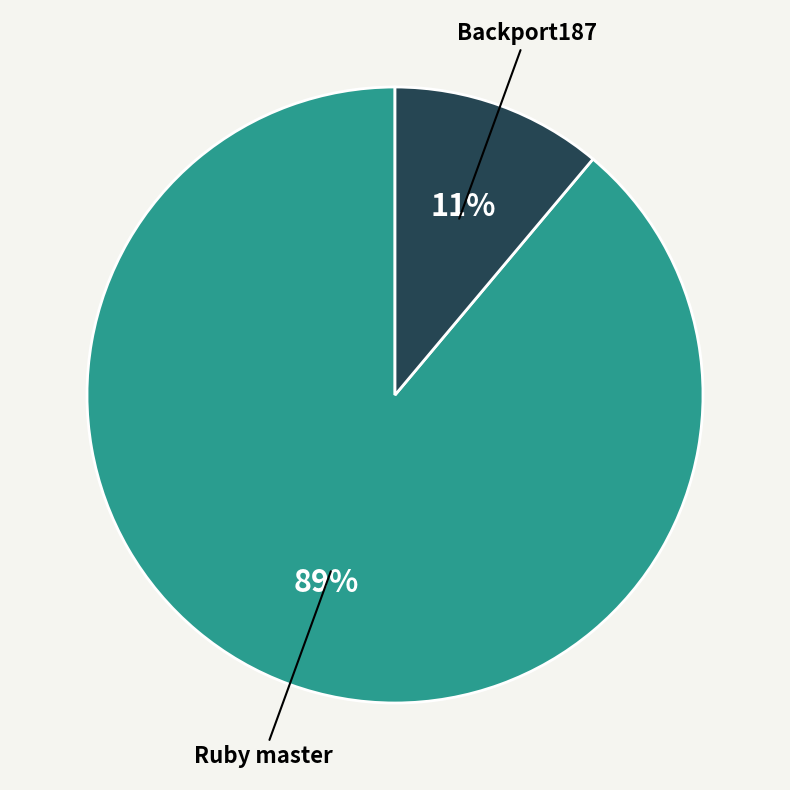

To the nearest percent, what is the combined percentage of Ruby master and Backport187?

100%